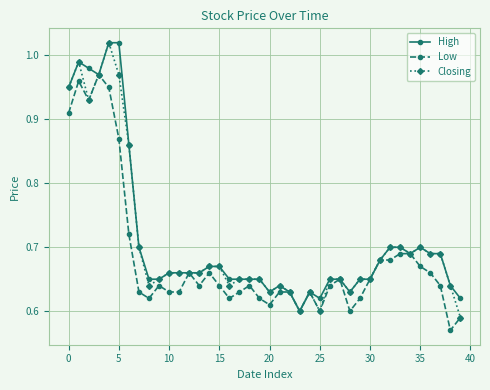

True or false: Closing has more than 1 points higher than both neighbors.

True